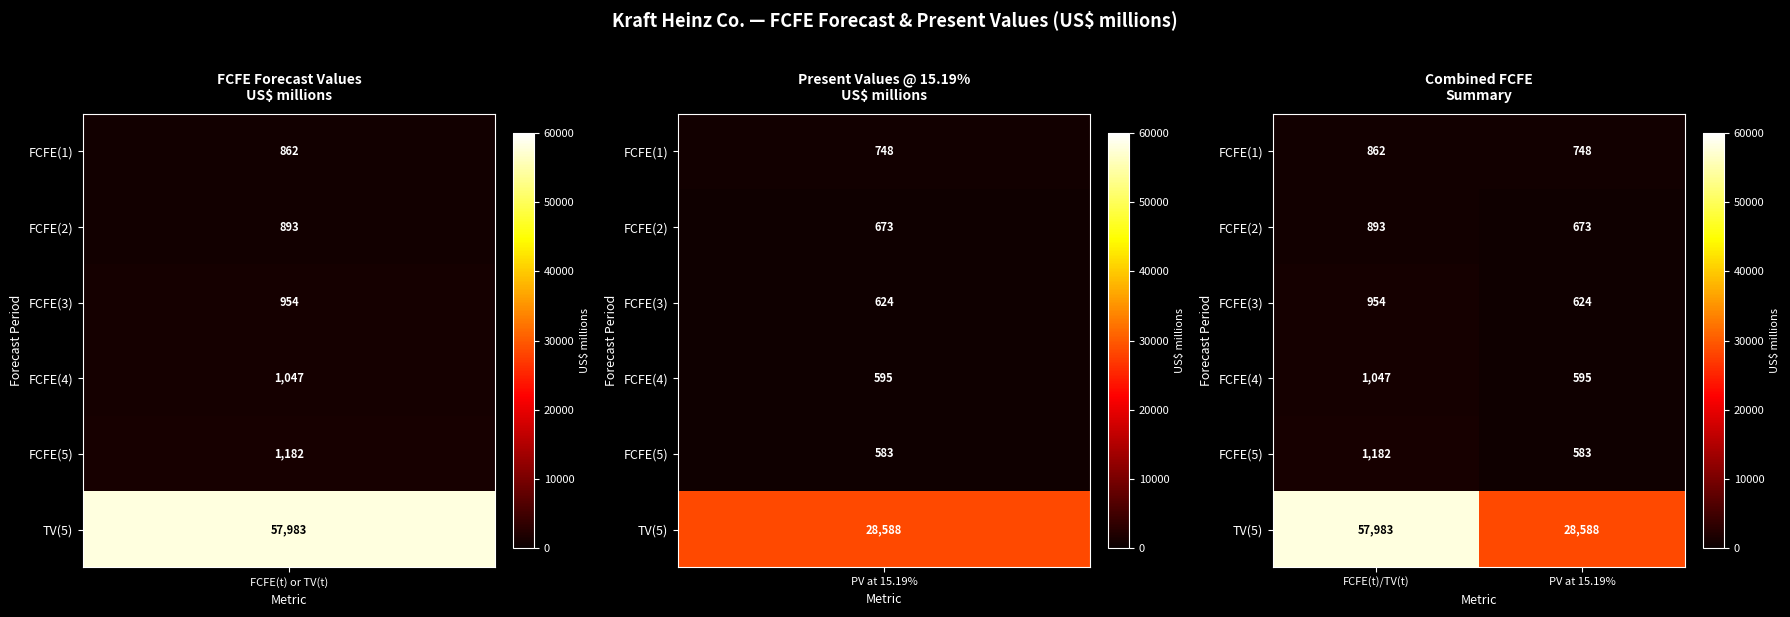

Which series has the largest range (max minus min)?

TV(5)